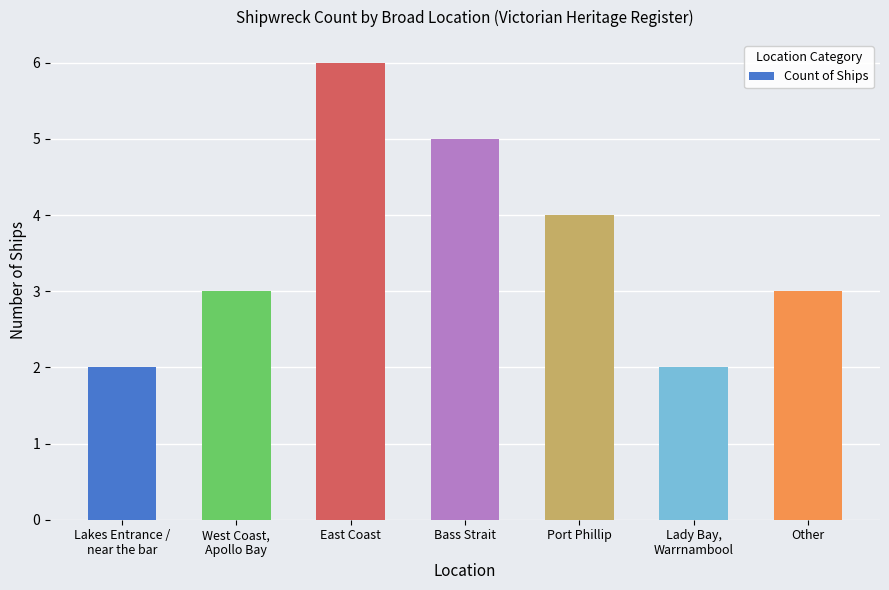

What value does the data have at Port Phillip?

4